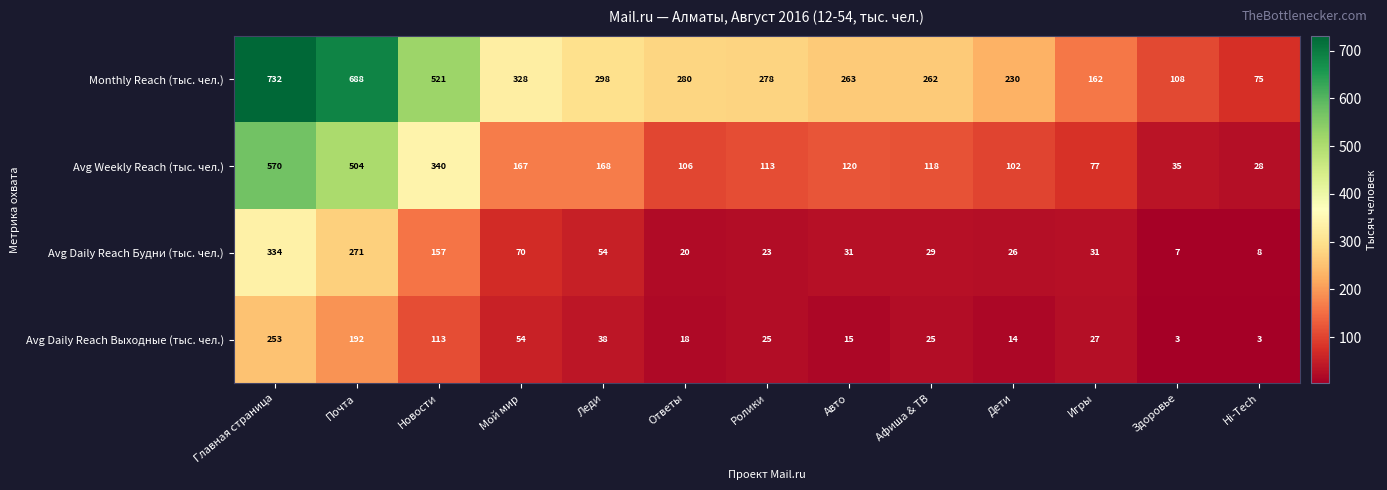

Rank the series at Леди from lowest to highest value.

Avg Daily Reach Выходные (тыс. чел.), Avg Daily Reach Будни (тыс. чел.), Avg Weekly Reach (тыс. чел.), Monthly Reach (тыс. чел.)